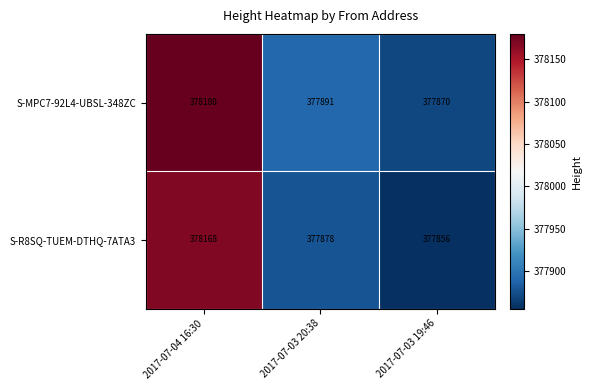

Rank the series at 2017-07-04 16:30 from highest to lowest value.

S-MPC7-92L4-UBSL-348ZC, S-R8SQ-TUEM-DTHQ-7ATA3